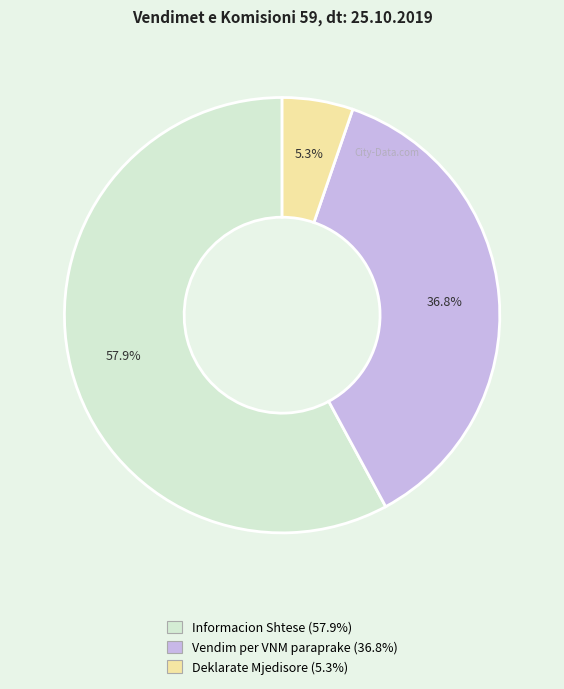

How many slices are in this pie chart?

3